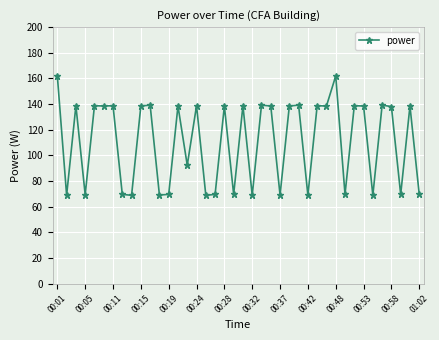

True or false: the data has more than 0 interior local peaks.

True